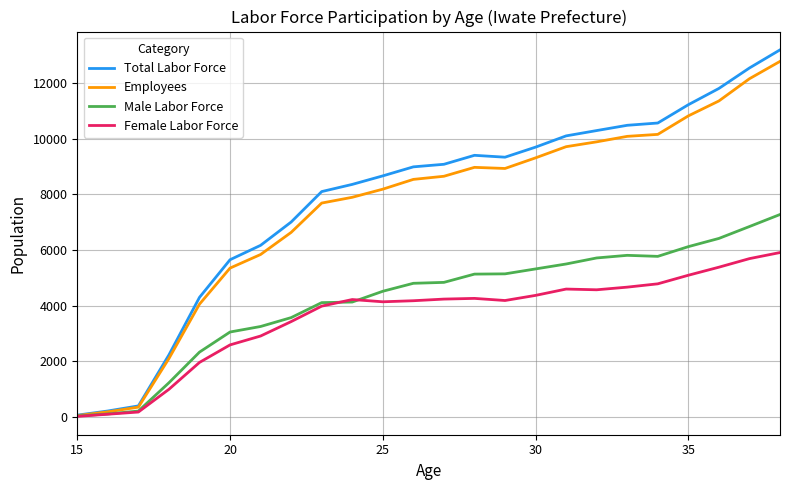

What is the greatest value displayed?

13188